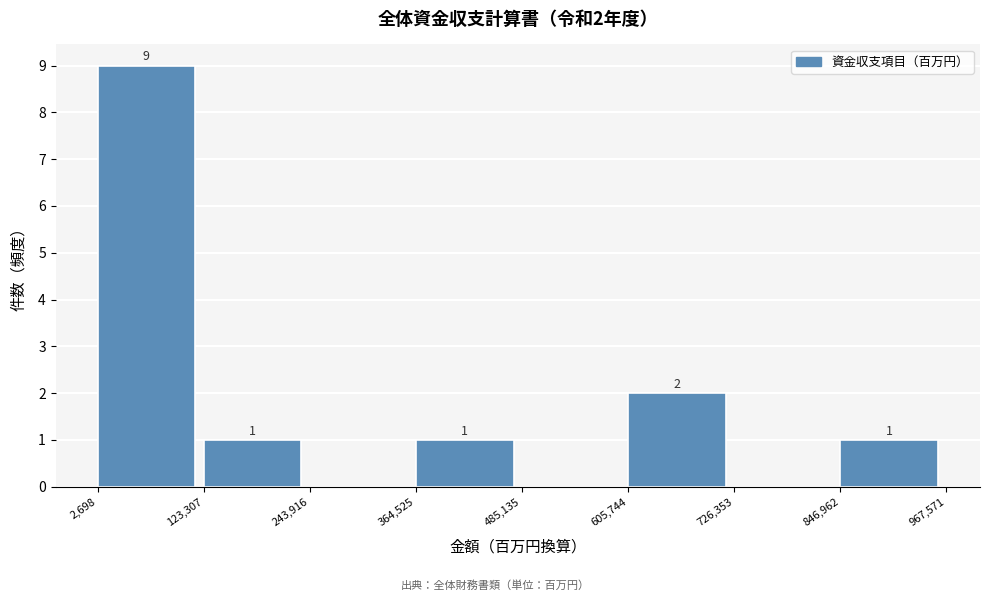

Which range on the x-axis has the tallest bar?

2,698 to 123,307